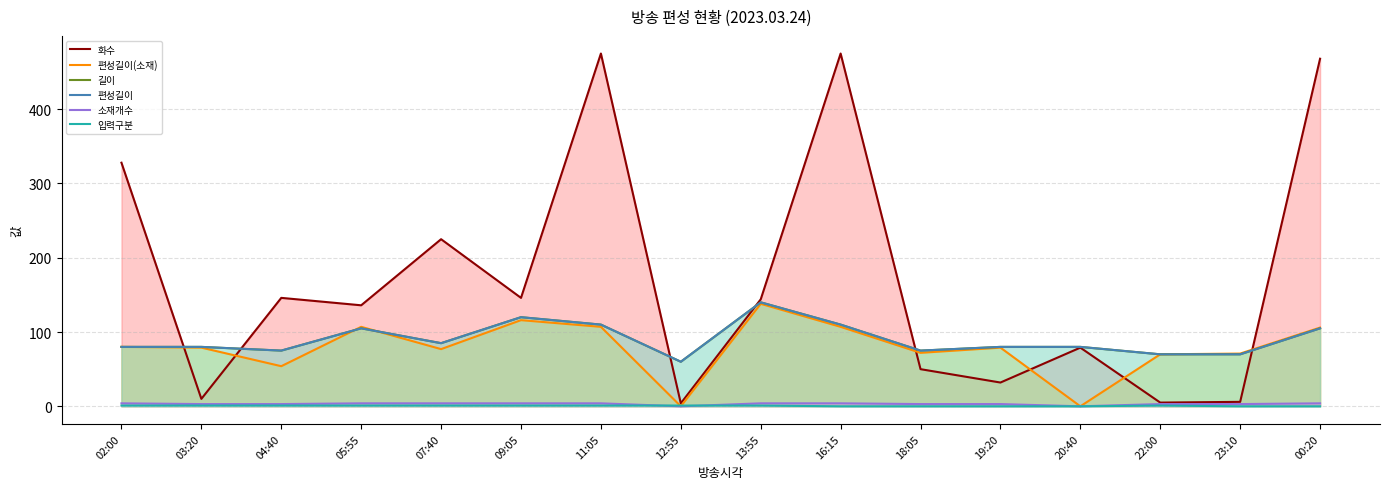

What is the difference between the highest and lowest values at 23:10?

71